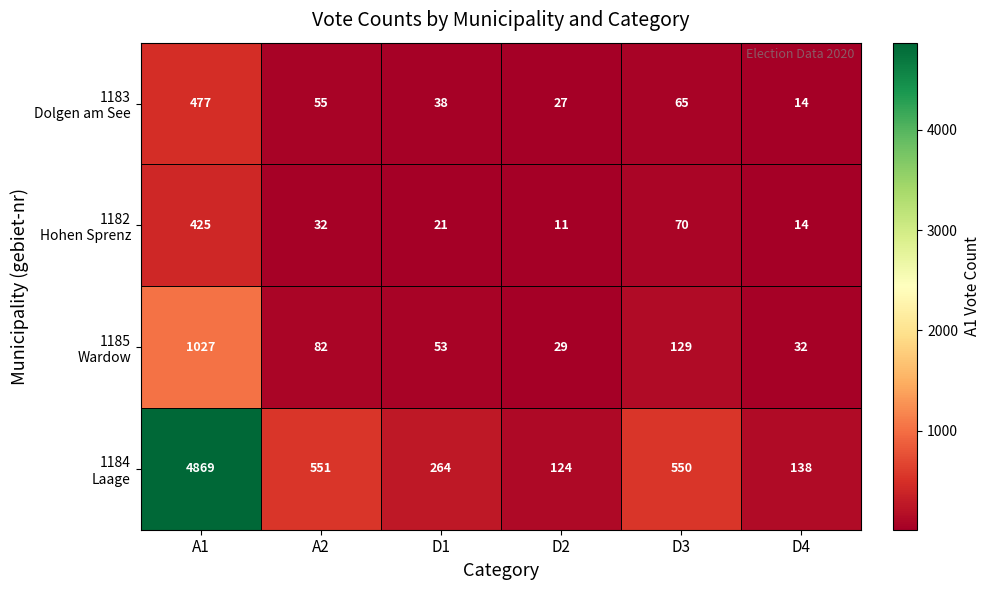

What is the spread (max minus min) of values at D4?

124